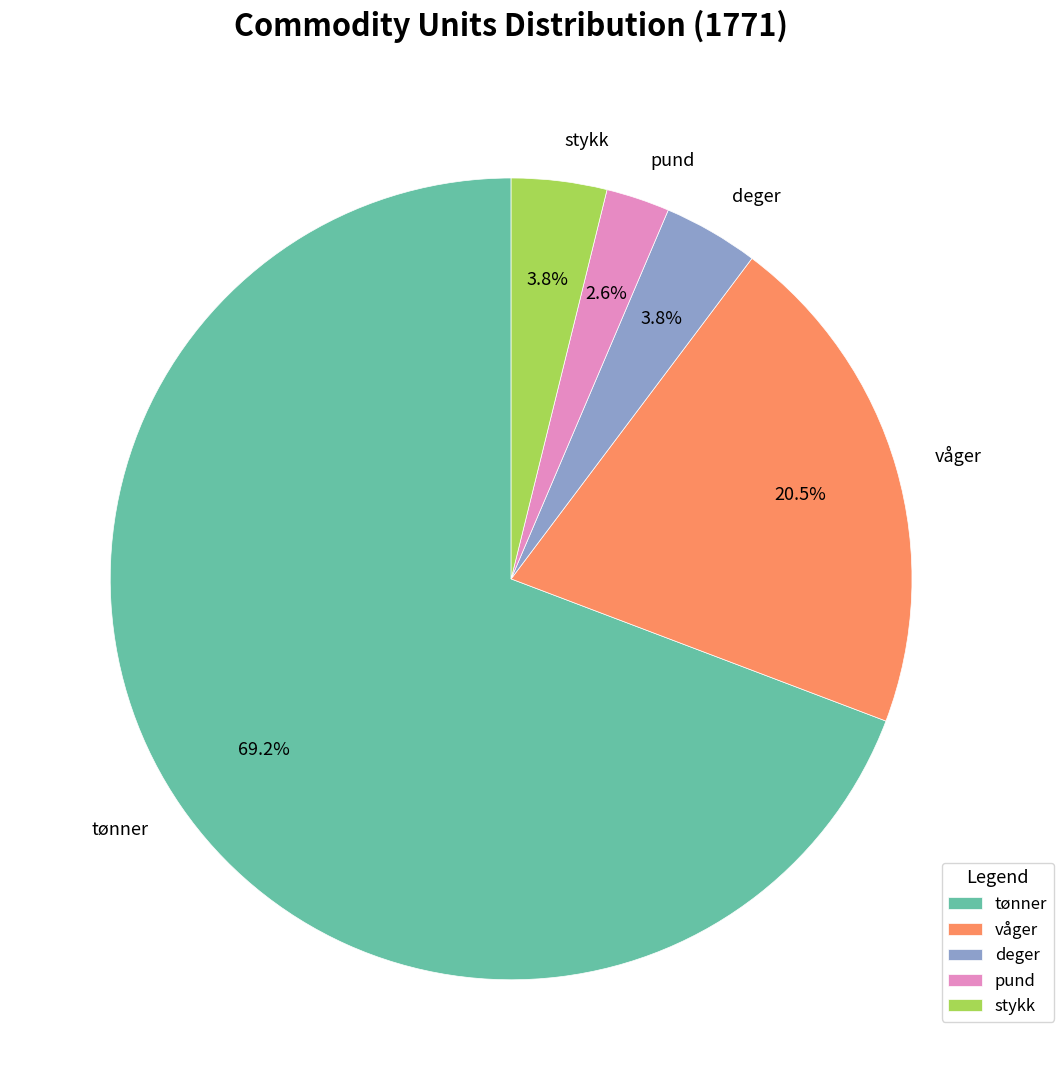

Is there a majority slice in this chart?

Yes